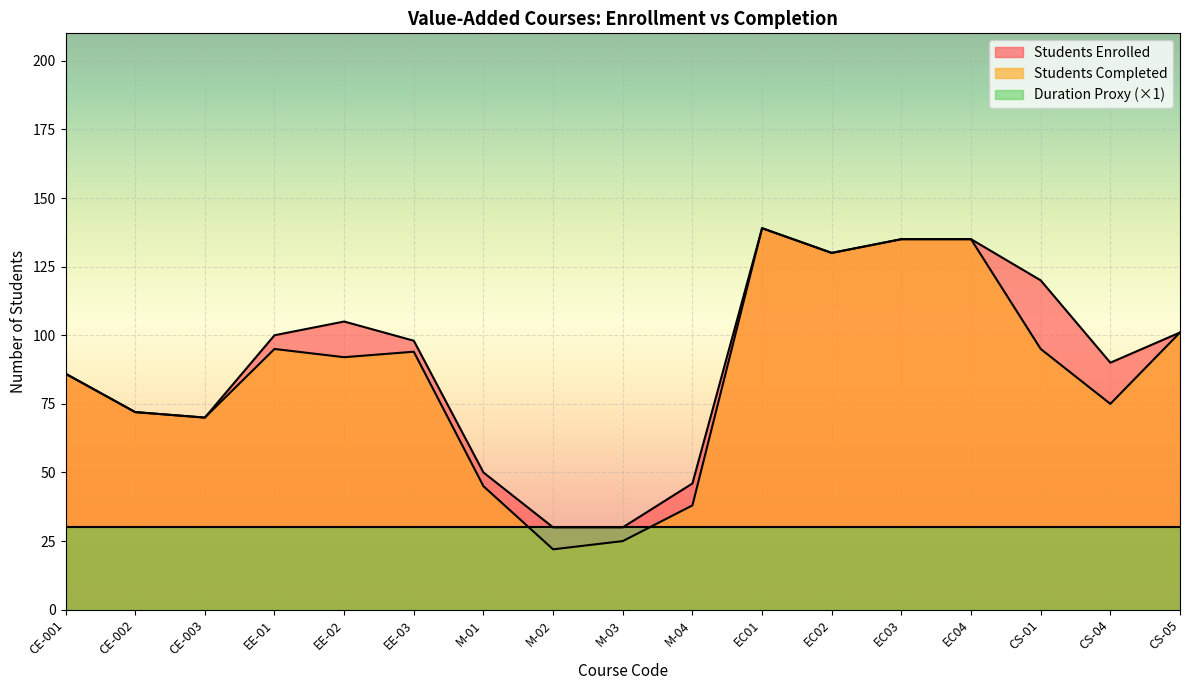

What position from the right is EC03?

5